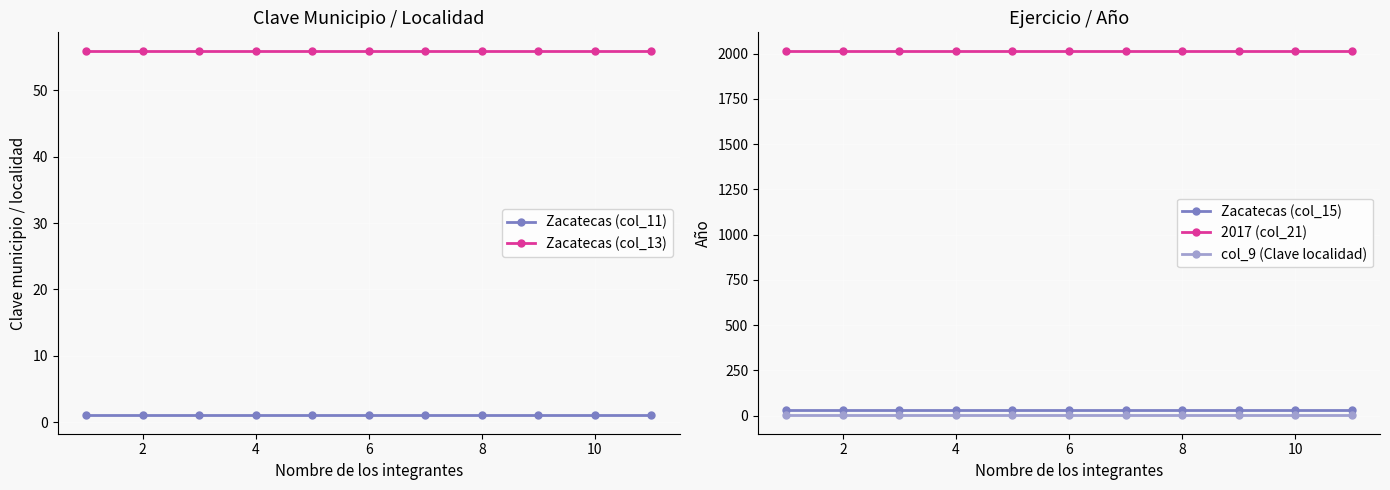

The value of Zacatecas (col_11) at 10 is 1. True or false?

True